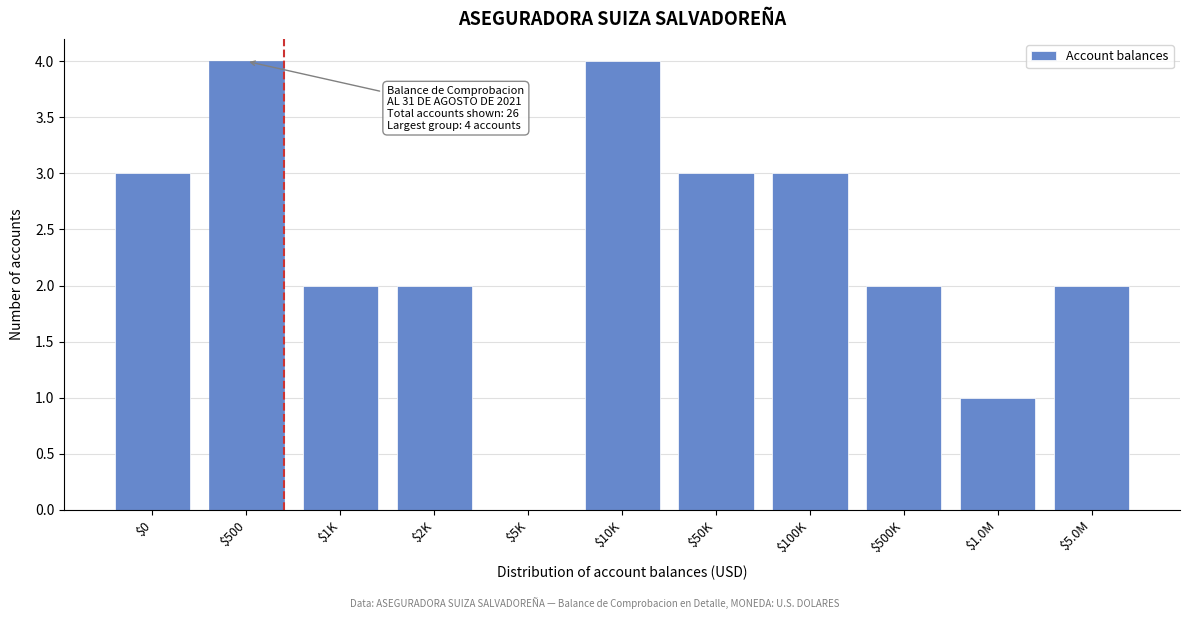

What is the sum of all values?

26